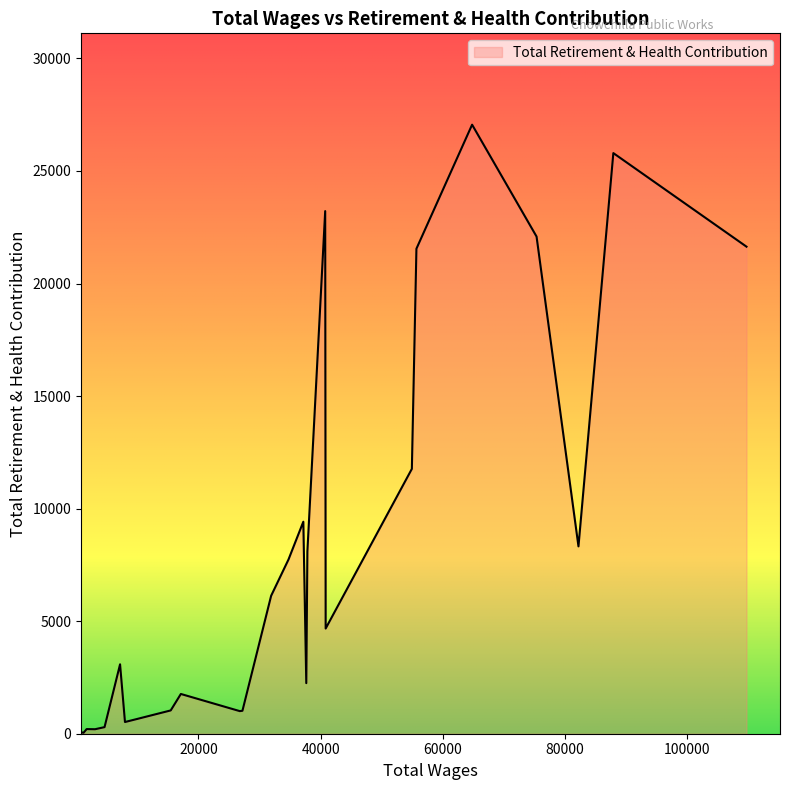

What is the maximum value shown in the chart?

27057